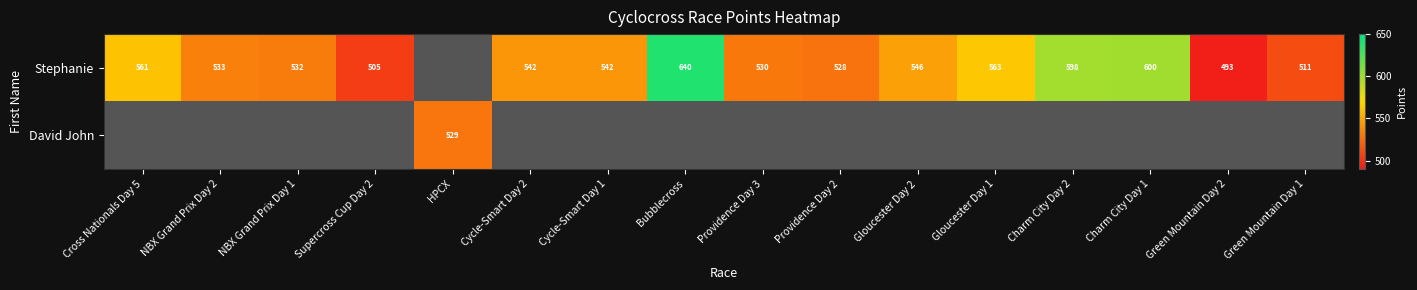

Read the Stephanie value at Cycle-Smart Day 2.

542.1